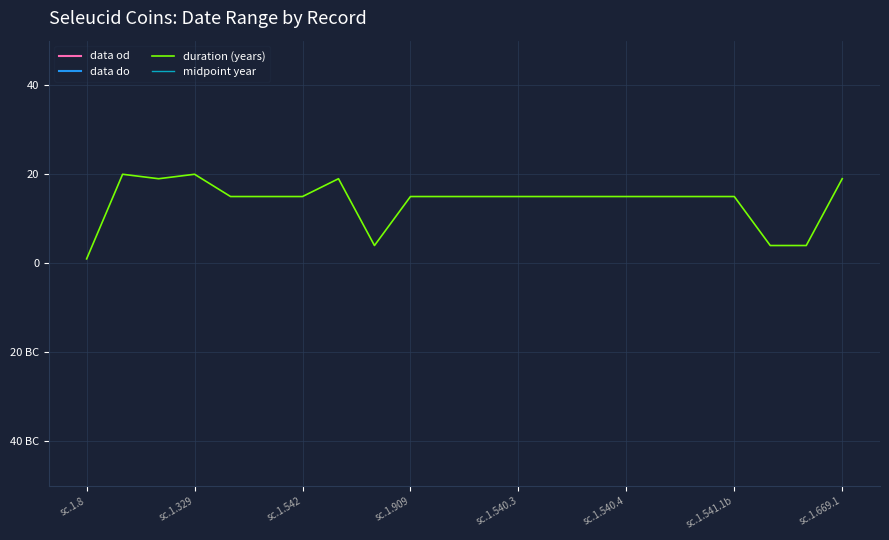

How many values in the data od series are below -261?

4